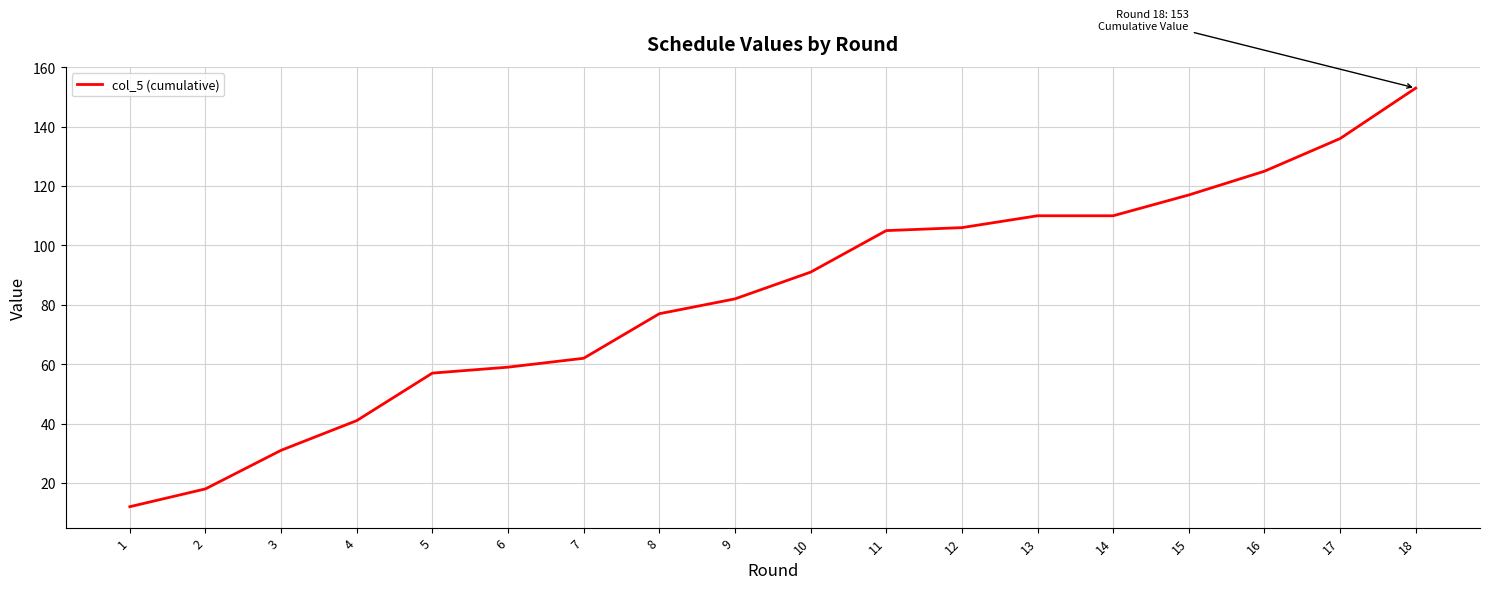

Which label corresponds to the smallest value in the chart?

1